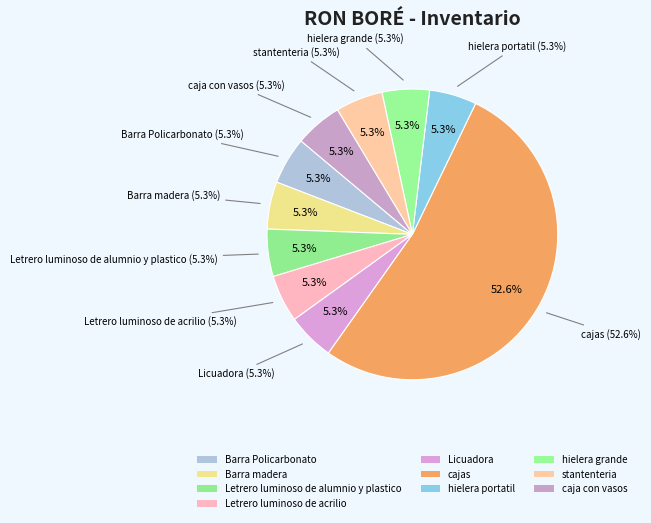

To the nearest percent, what is the difference between the largest and smallest slice percentages?

47%